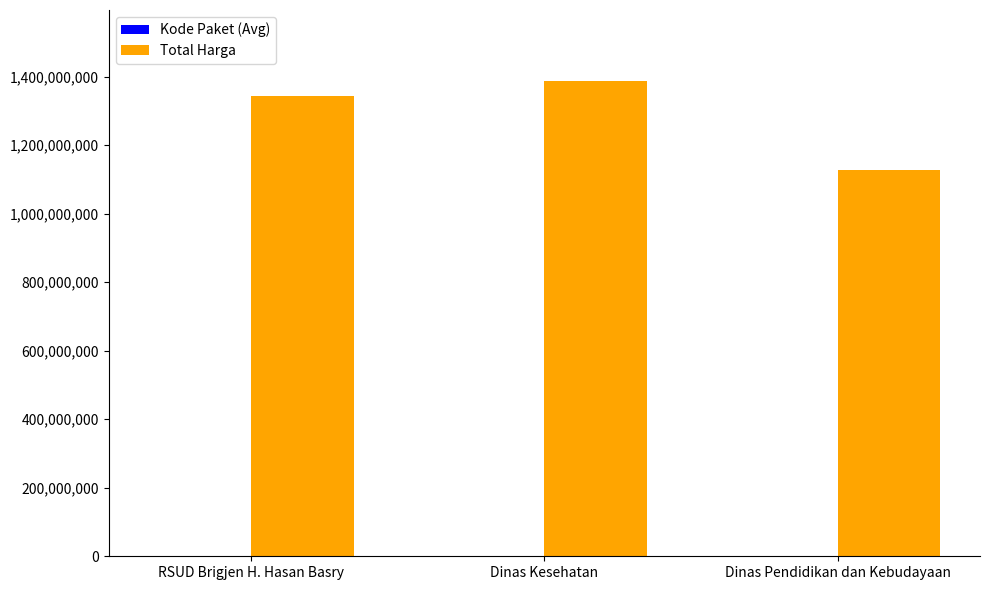

What is the sum of all Total Harga values?

3855851581